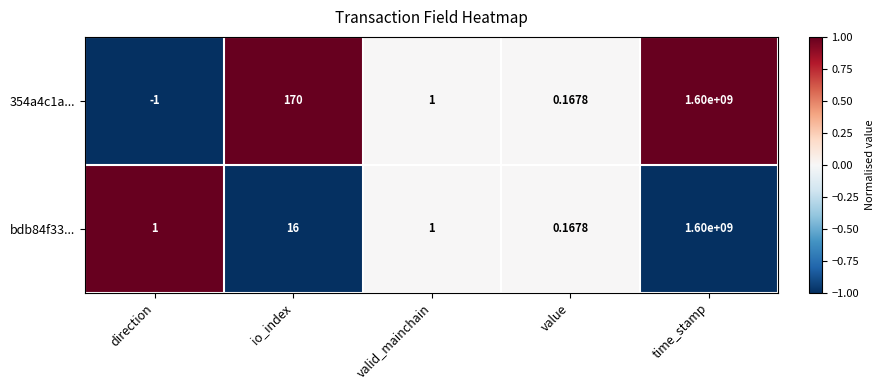

Which series changed the most between io_index and time_stamp?

bdb84f33...